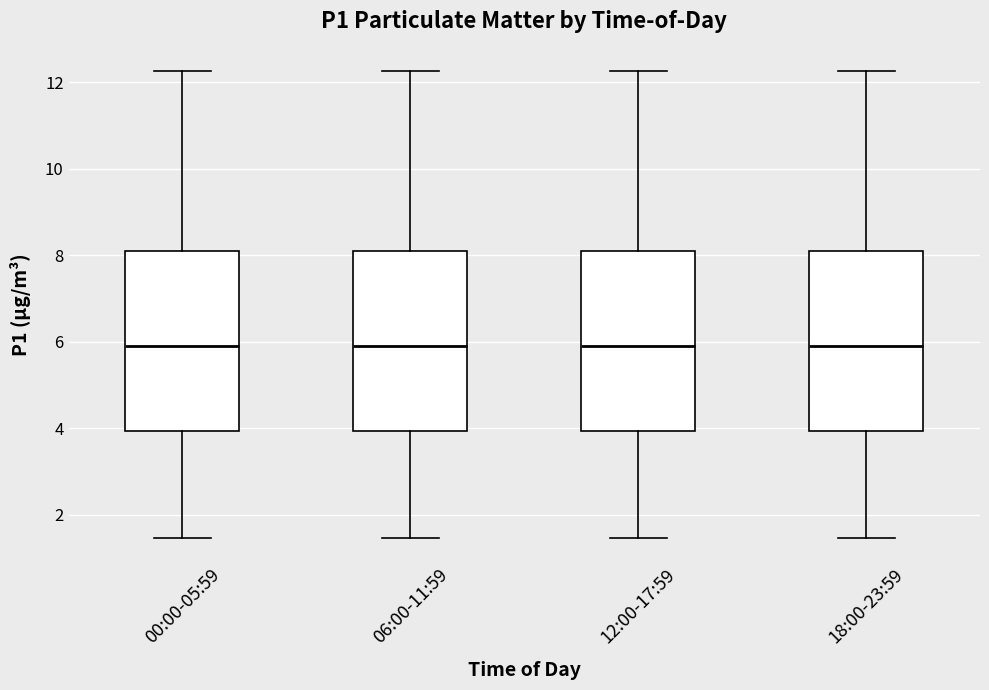

Where does the lower whisker of the box for 06:00-11:59 end on the y-axis? The values are not printed on the chart, so give them approximately, as read against the axis.

1.4